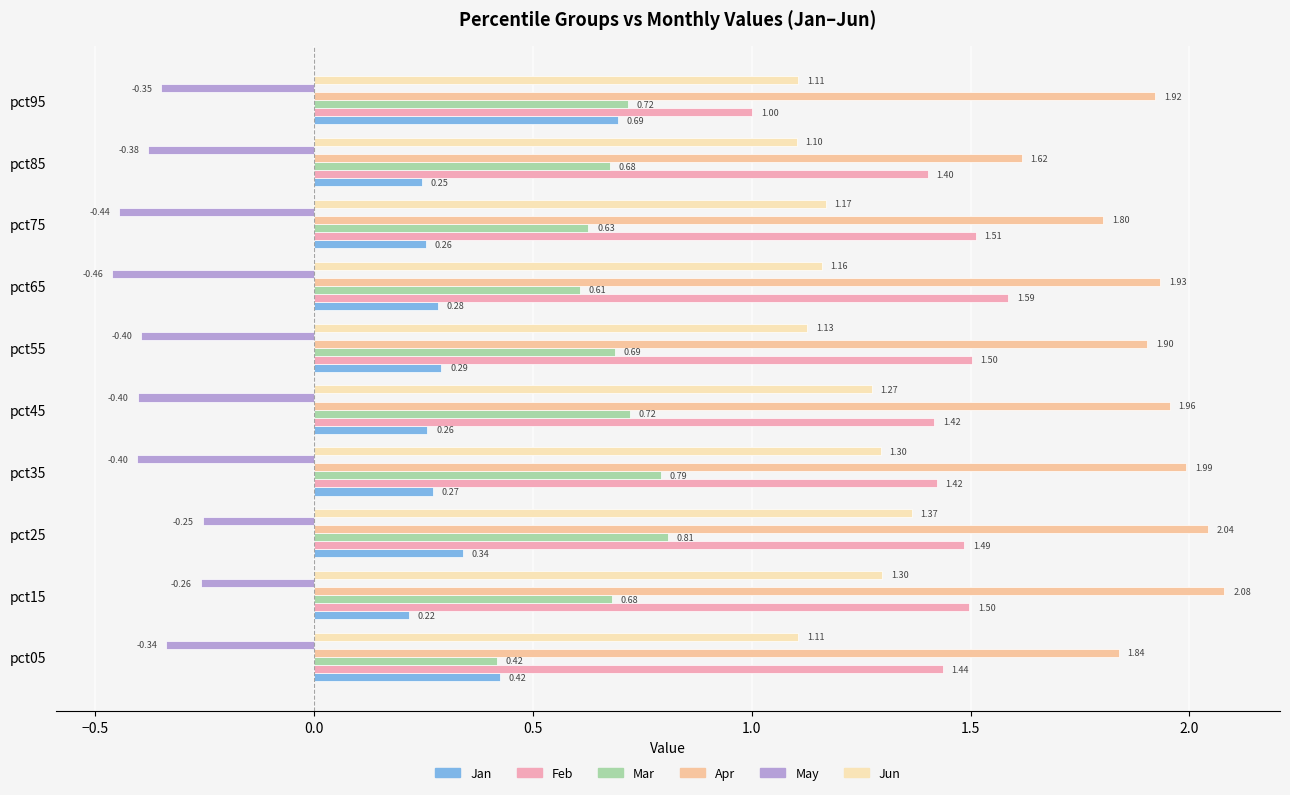

Rank the series by their maximum value, from lowest to highest.

May, Jan, Mar, Jun, Feb, Apr